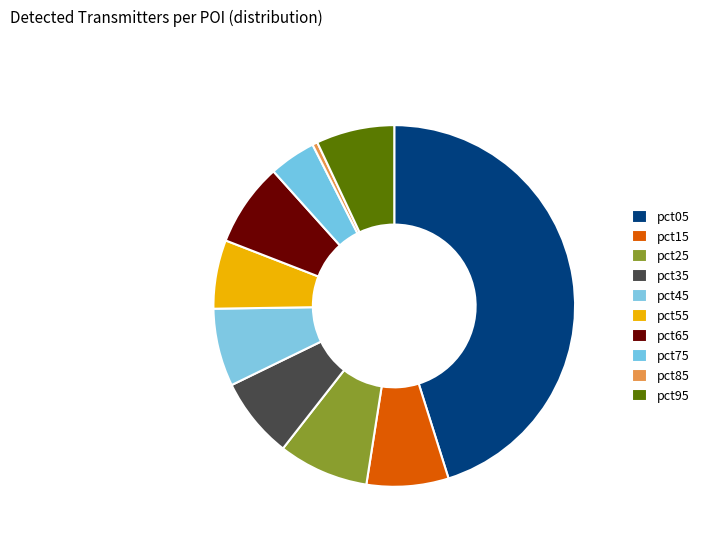

What is the change in value from pct05 to pct15?

-0.9